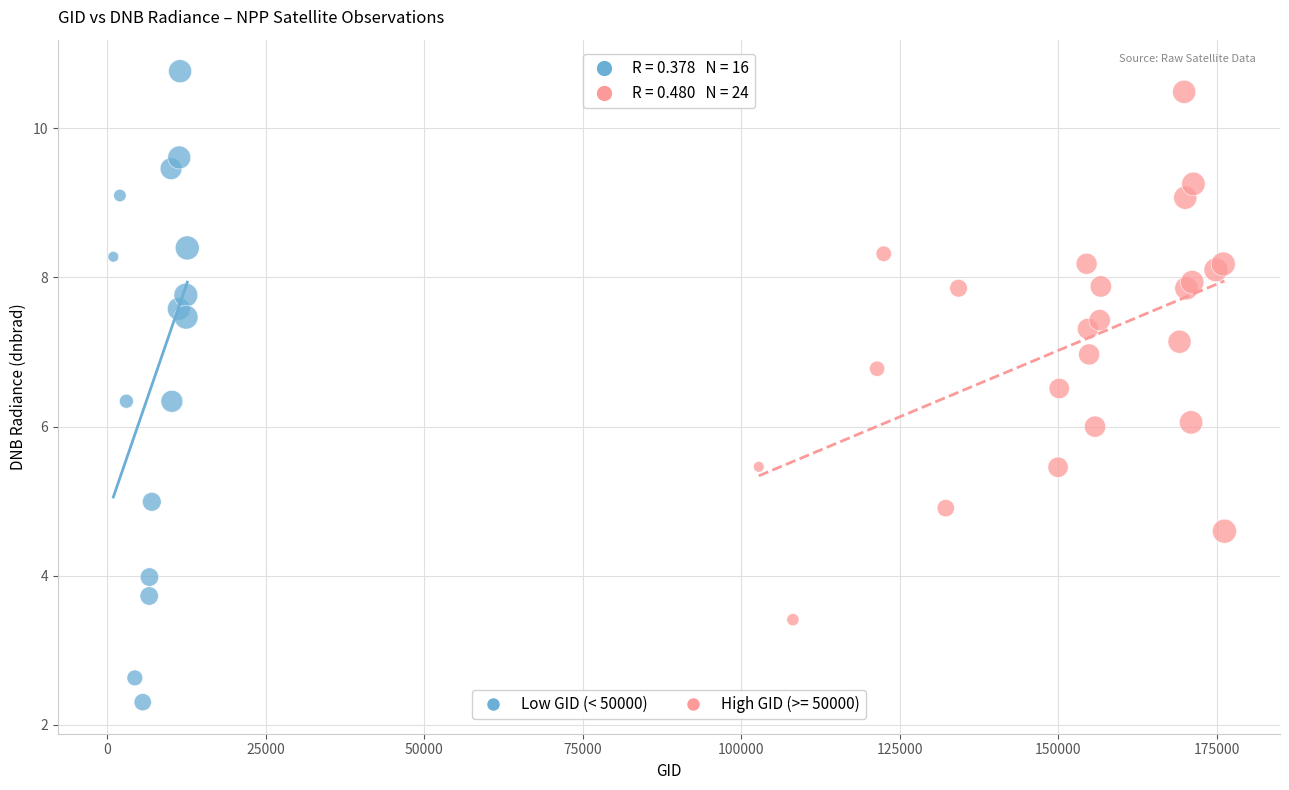

Which series reaches the minimum Y coordinate?

Low GID (< 50000)